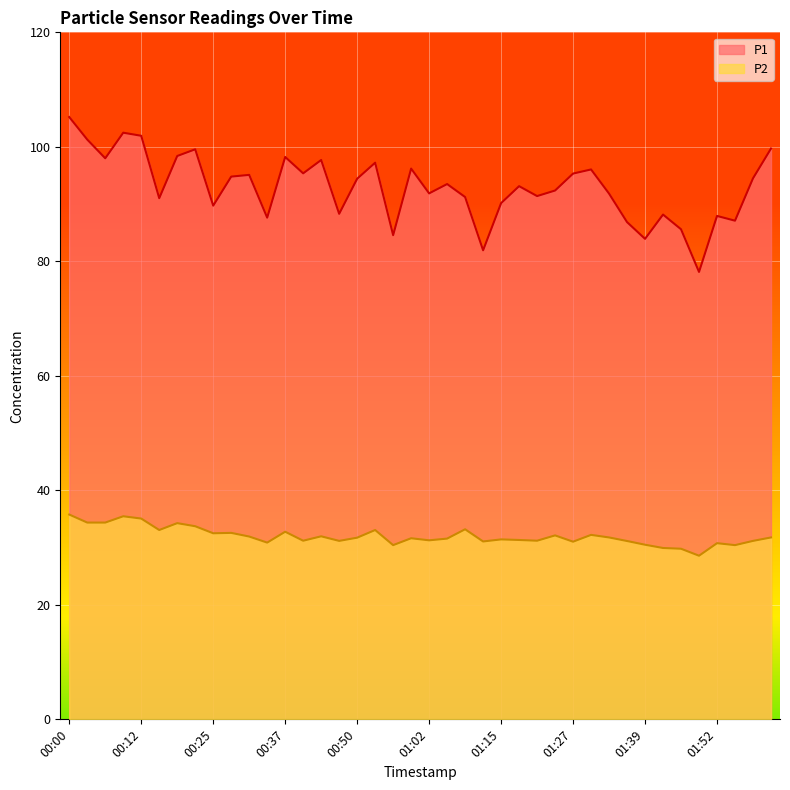

List the labels in order of P1 value, largest first.

00:00, 00:09, 00:12, 00:03, 02:01, 00:22, 00:19, 00:37, 00:06, 00:44, 00:53, 00:59, 01:30, 00:40, 01:27, 00:31, 00:28, 01:58, 00:50, 01:05, 01:18, 01:24, 01:02, 01:33, 01:21, 01:08, 00:15, 01:15, 00:25, 00:47, 01:43, 01:52, 00:34, 01:55, 01:36, 01:46, 00:56, 01:39, 01:12, 01:49